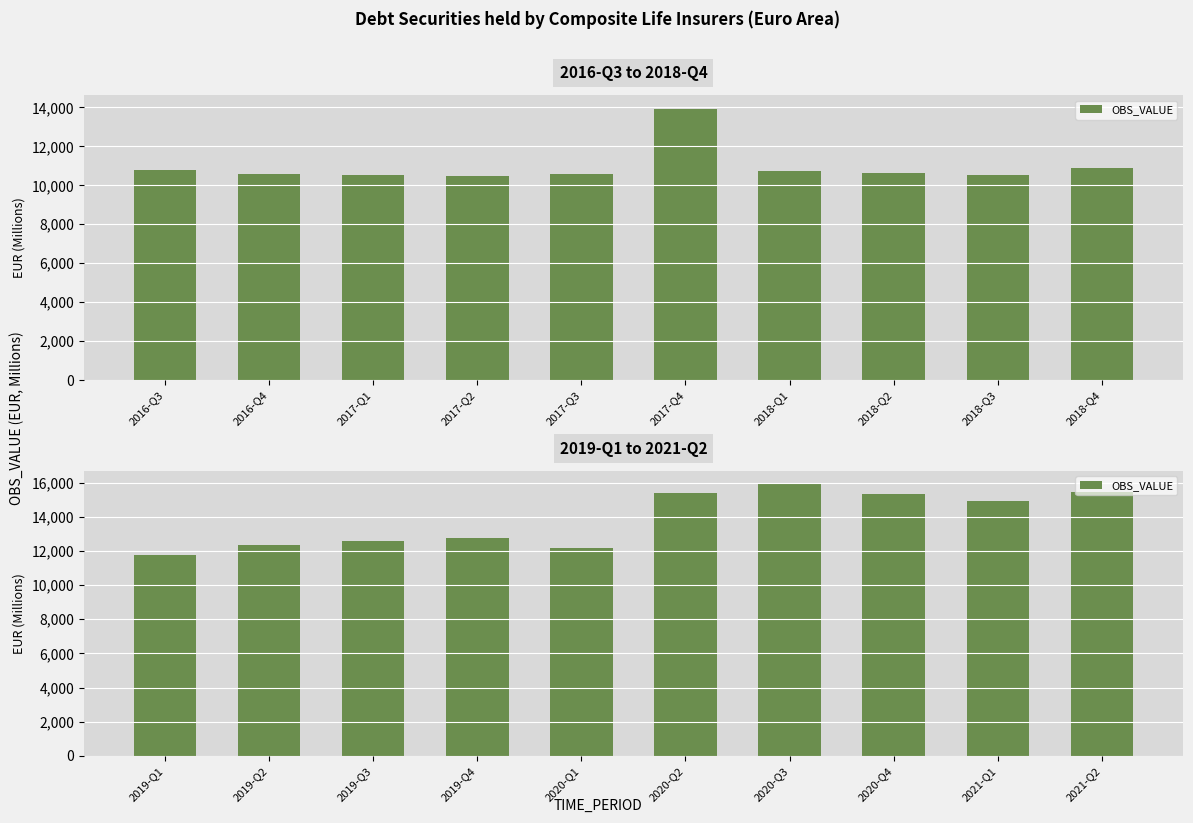

Which has a higher value, 2020-Q1 or 2020-Q3?

2020-Q3